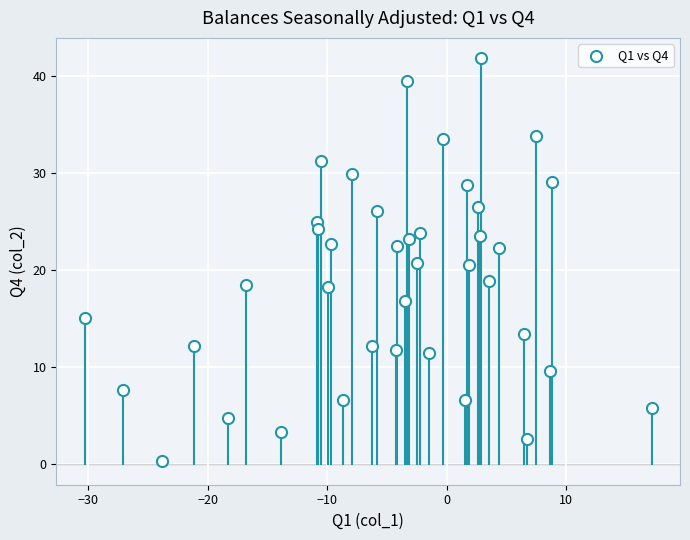

What is the range of X values (max minus min)?

47.5